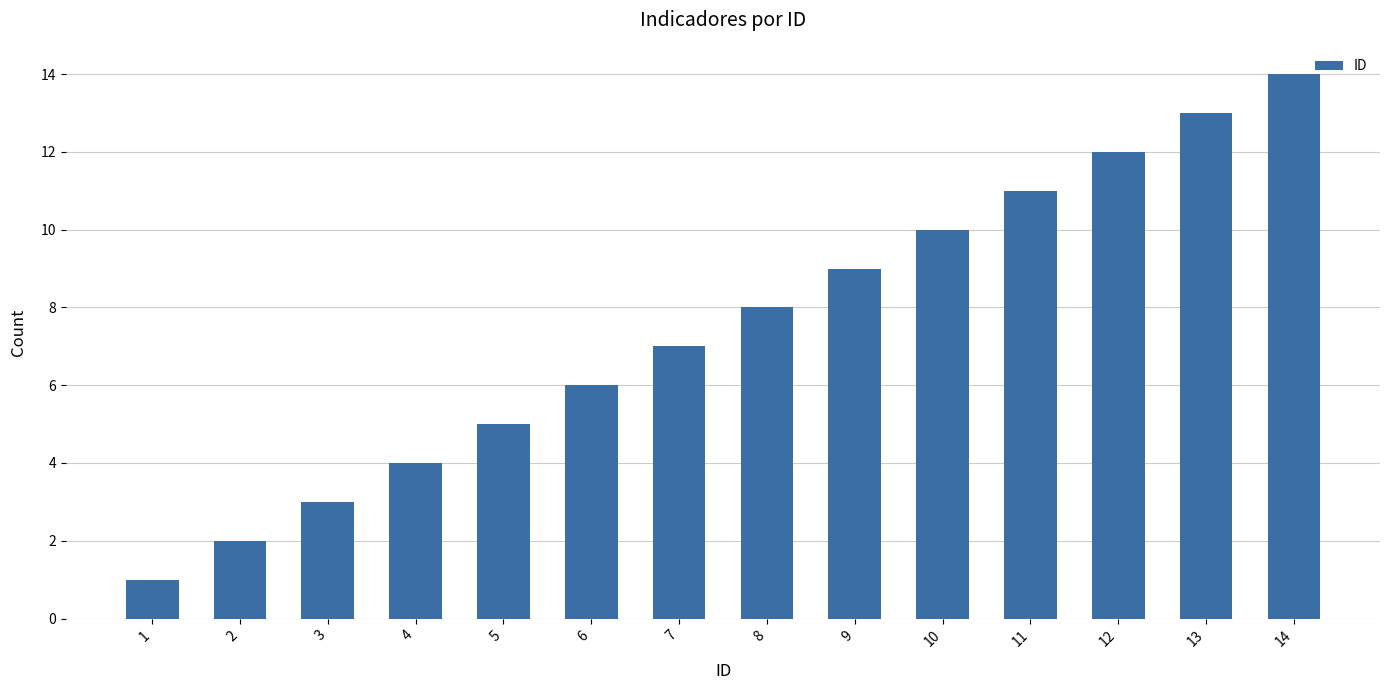

Rank the categories by value from lowest to highest.

1, 2, 3, 4, 5, 6, 7, 8, 9, 10, 11, 12, 13, 14